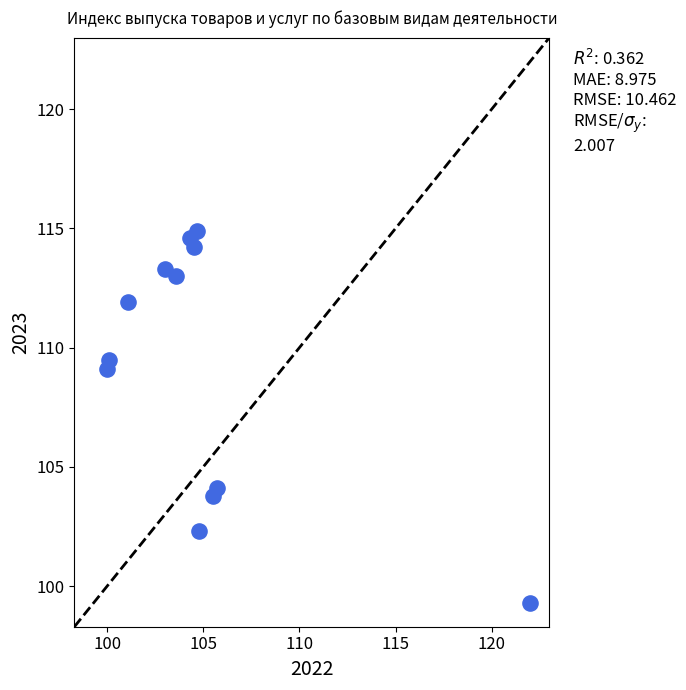

What is the average Y value?

109.2